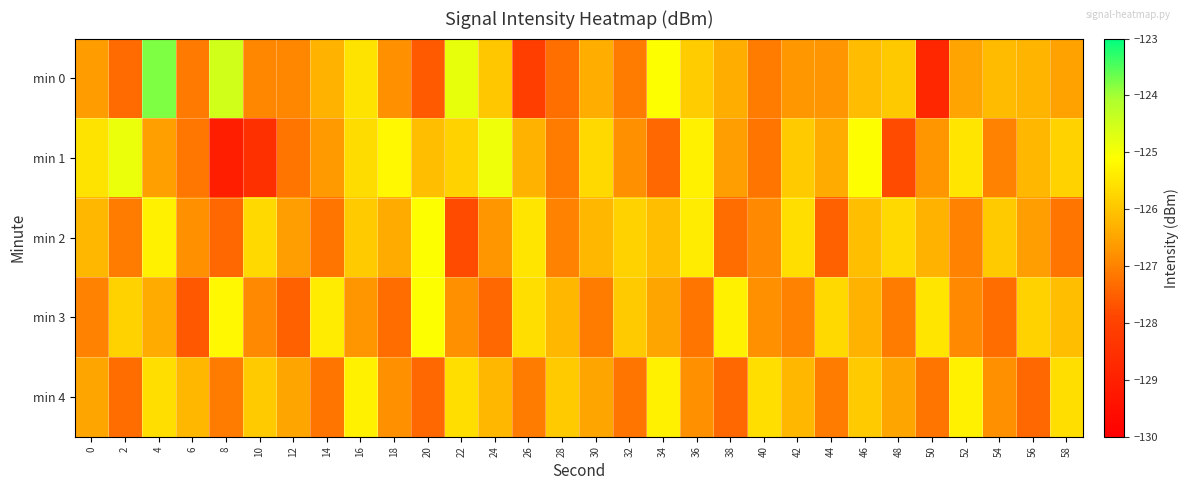

At how many categories does at least one series exceed -128?

30